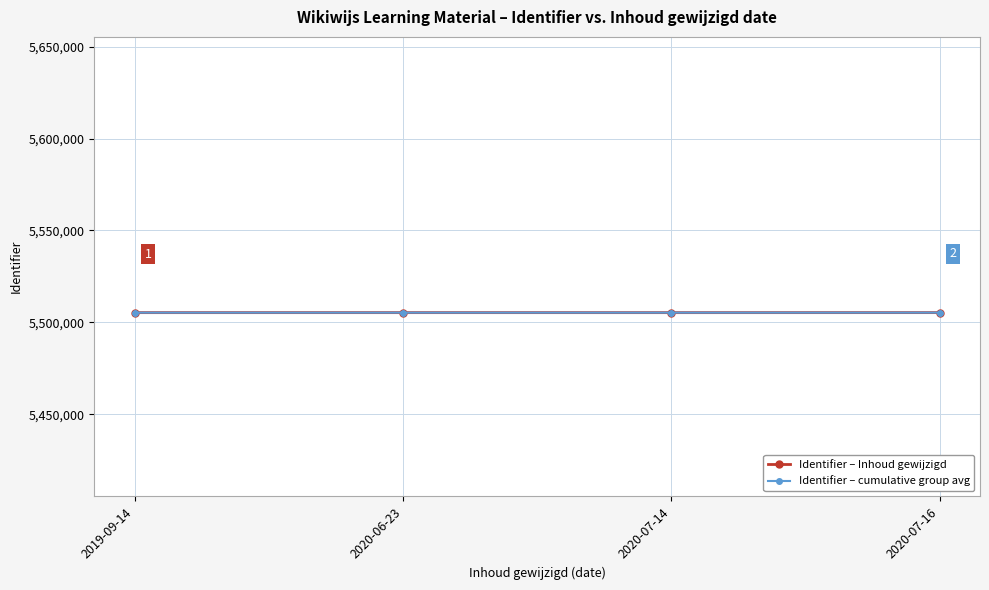

What is the total value across all series at 2020-06-23?

11010569